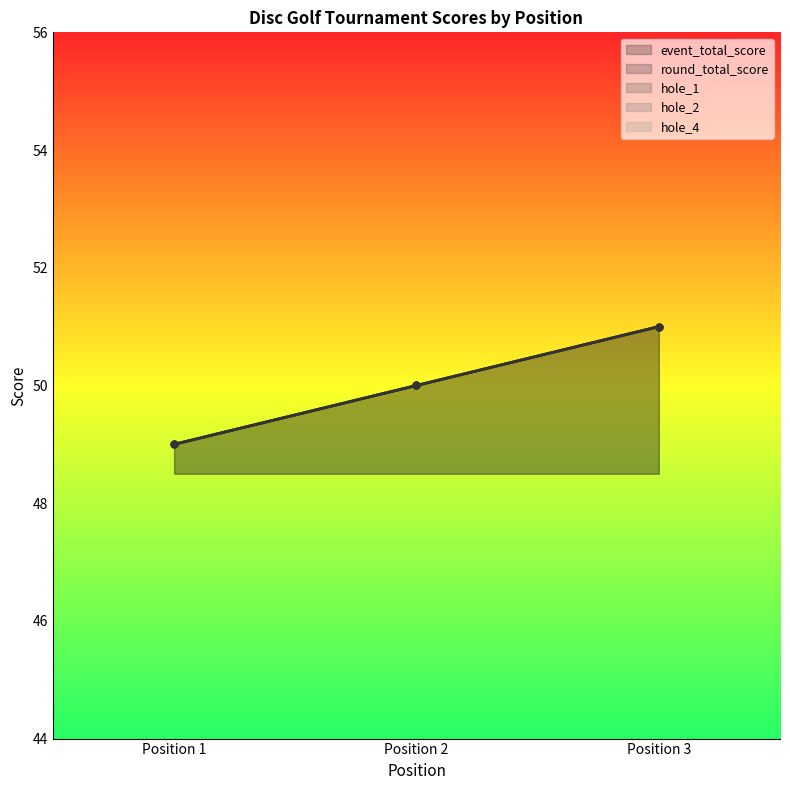

How many hole_4 values are between 2 and 3?

3